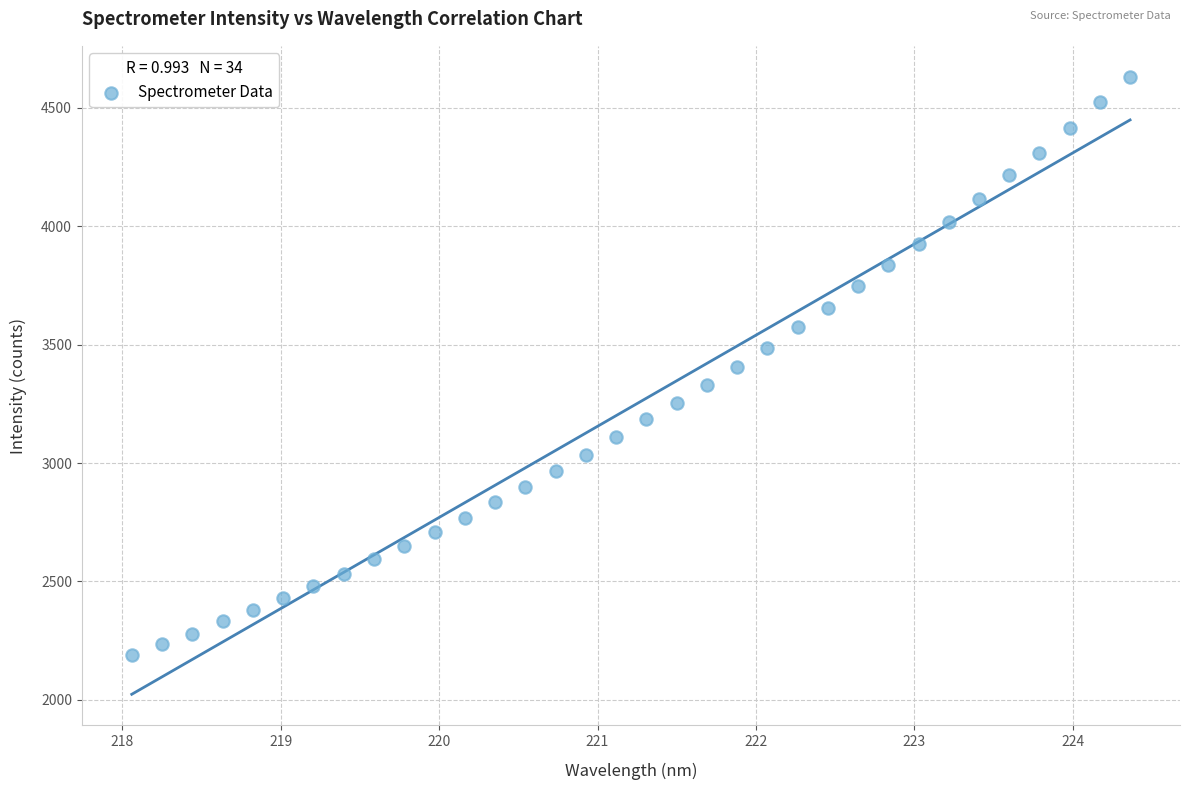

What is the range of Y values (max minus min)?

2440.6